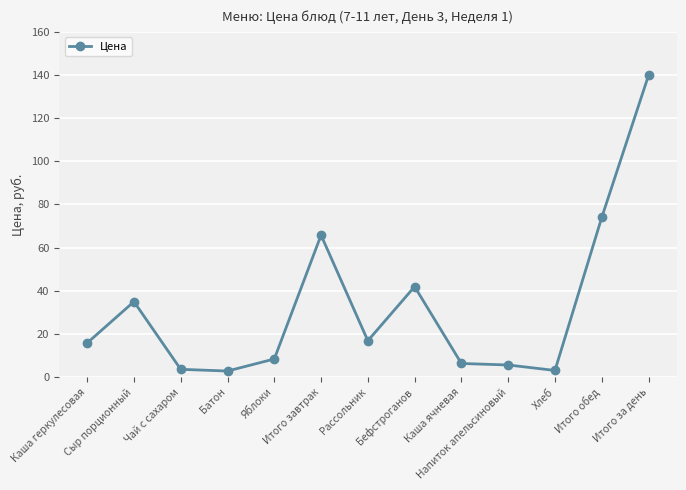

What is the difference between the second highest and second lowest values?

70.9